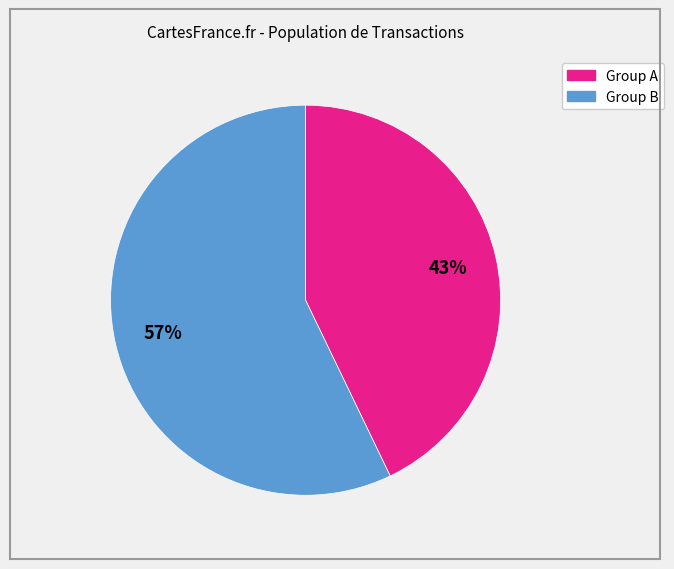

Is there a majority slice in this chart?

Yes